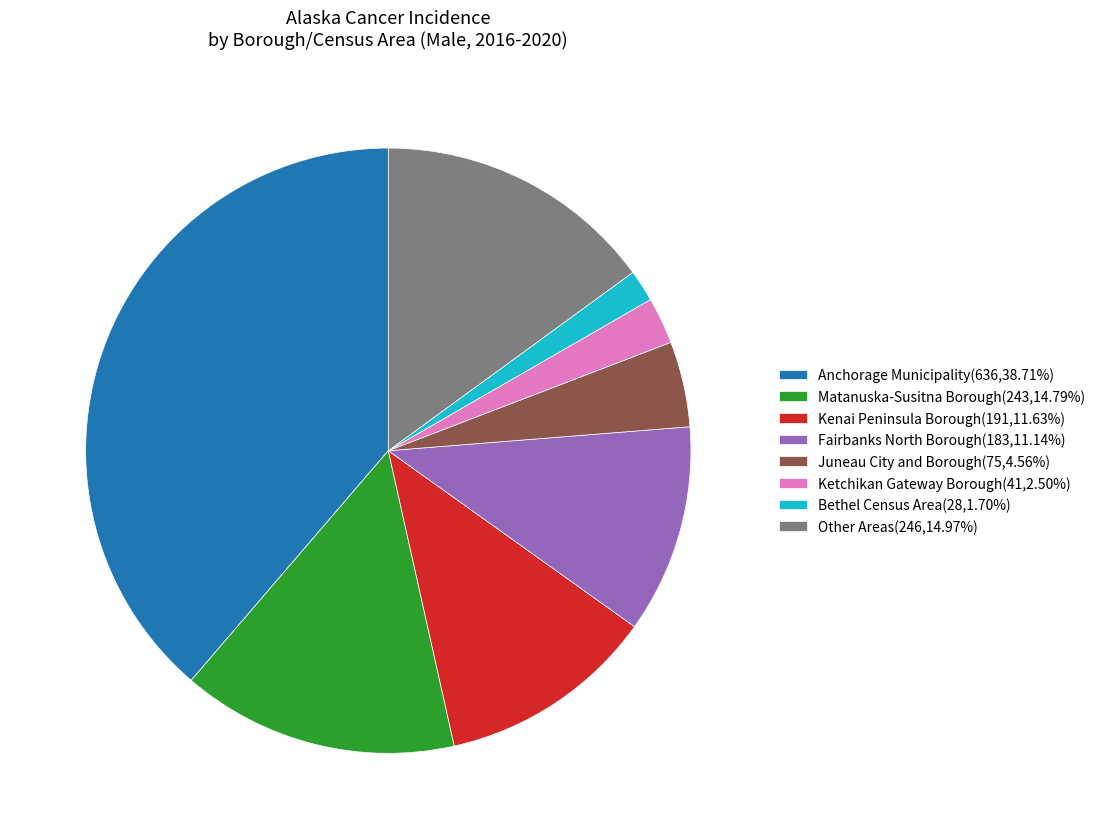

Approximately how many times larger is the value at Fairbanks North Borough(183,11.14%) compared to Juneau City and Borough(75,4.56%)?

2.4